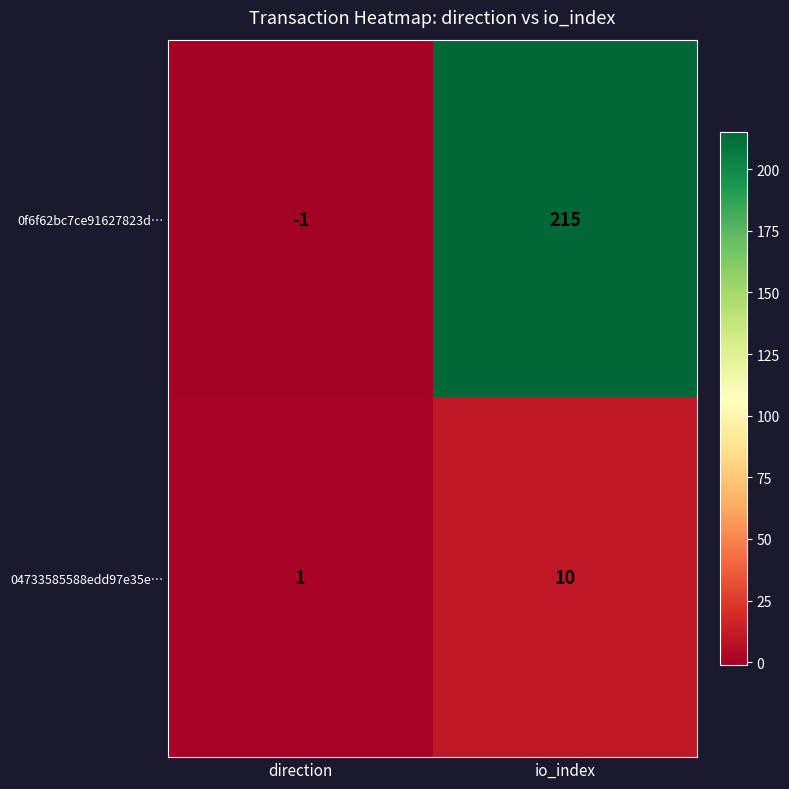

Is it true that 04733585588edd97e35e… equals 10 at io_index?

True